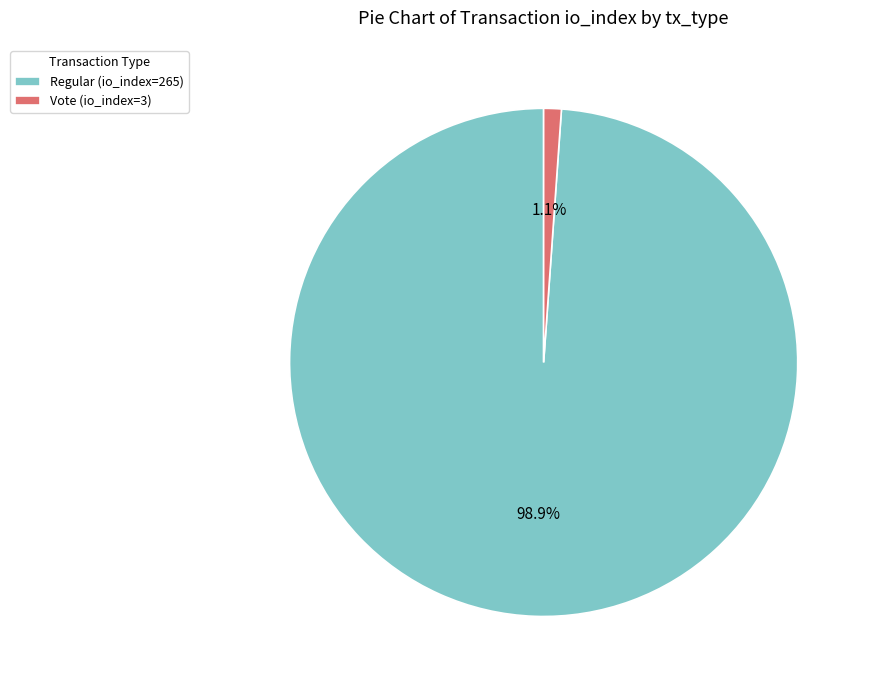

Which has a higher value, Vote (io_index=3) or Regular (io_index=265)?

Regular (io_index=265)